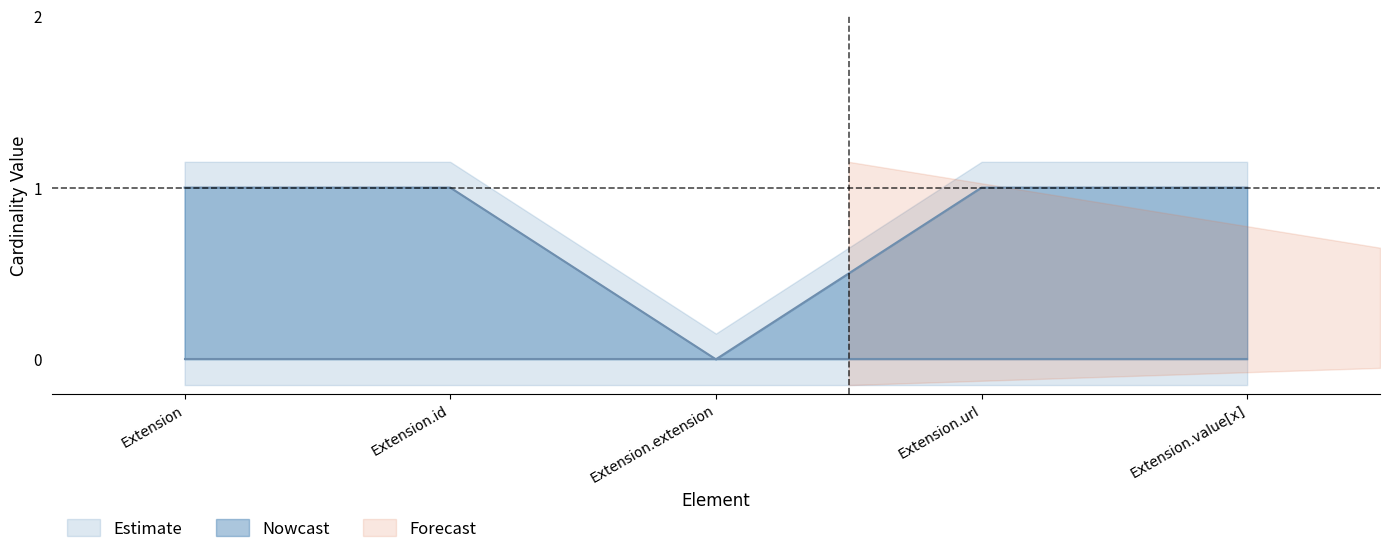

What is the value of the 4th point from the left?

1